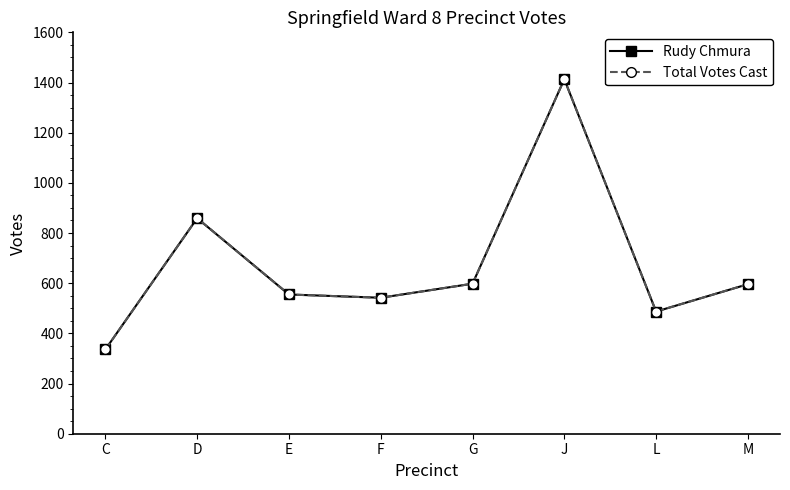

What is the lowest value of the Total Votes Cast series?

336